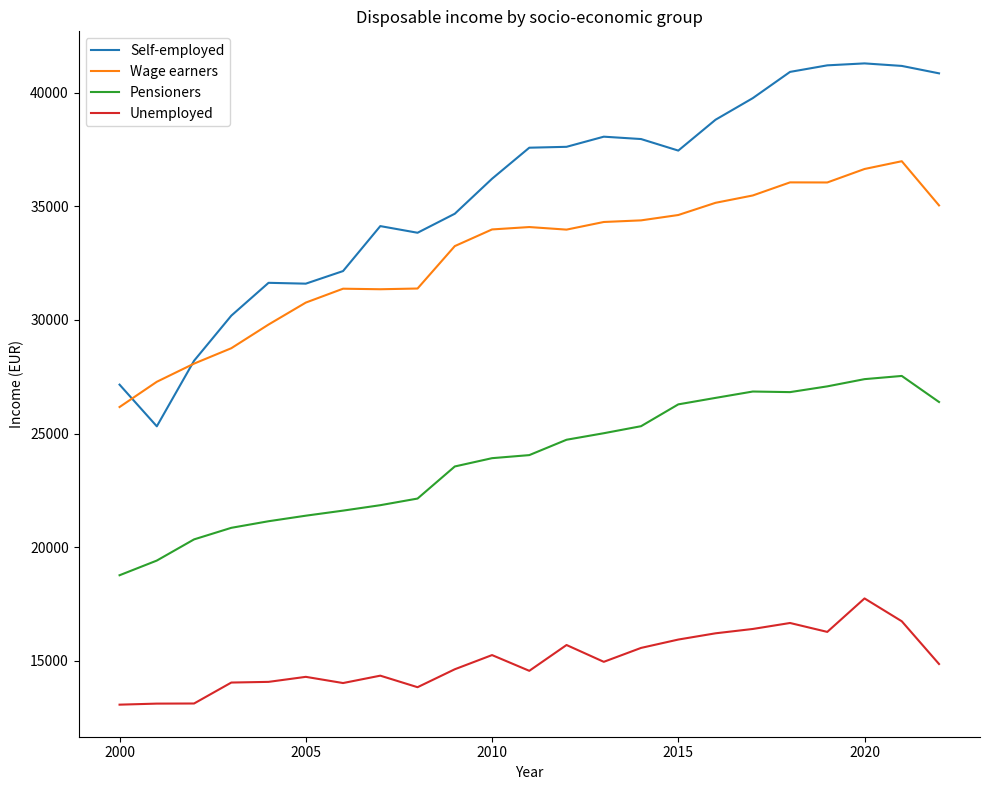

True or false: Wage earners and Unemployed cross at least once.

False